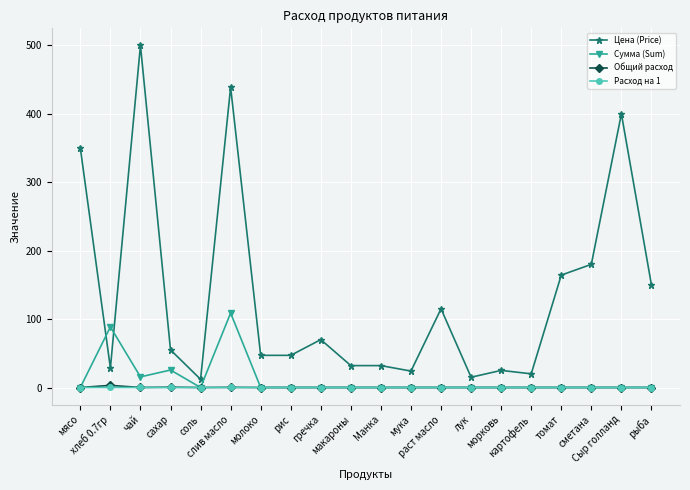

What is the difference between the maximum and minimum values in the Сумма (Sum) series?

108.8